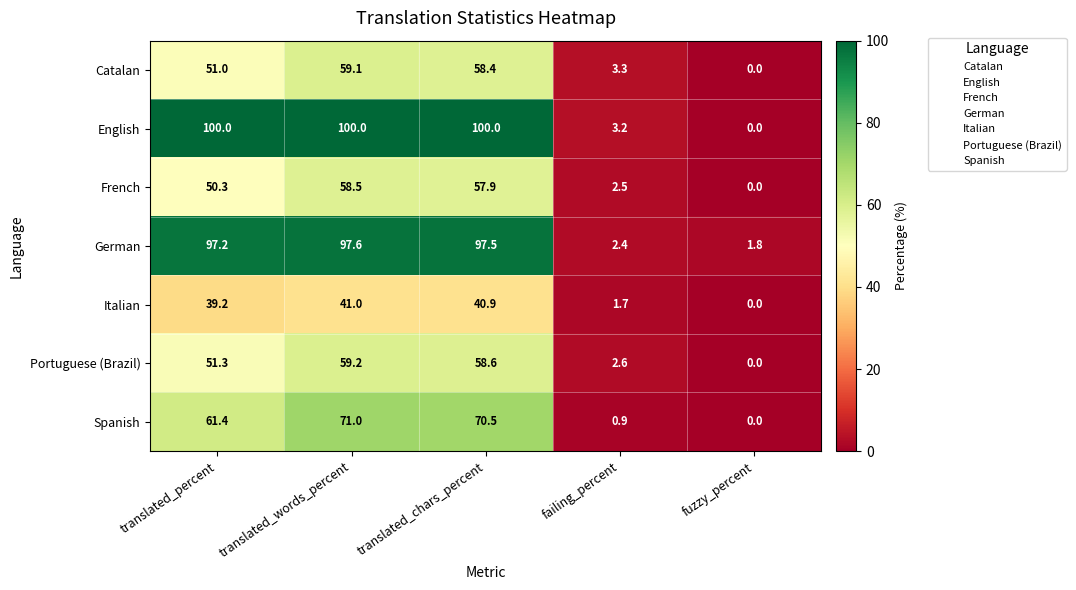

Which series has the widest spread of values?

English